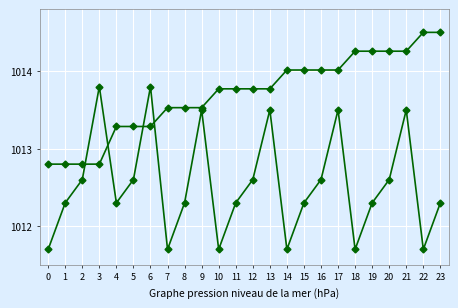

Count the number of categories in the chart.

24